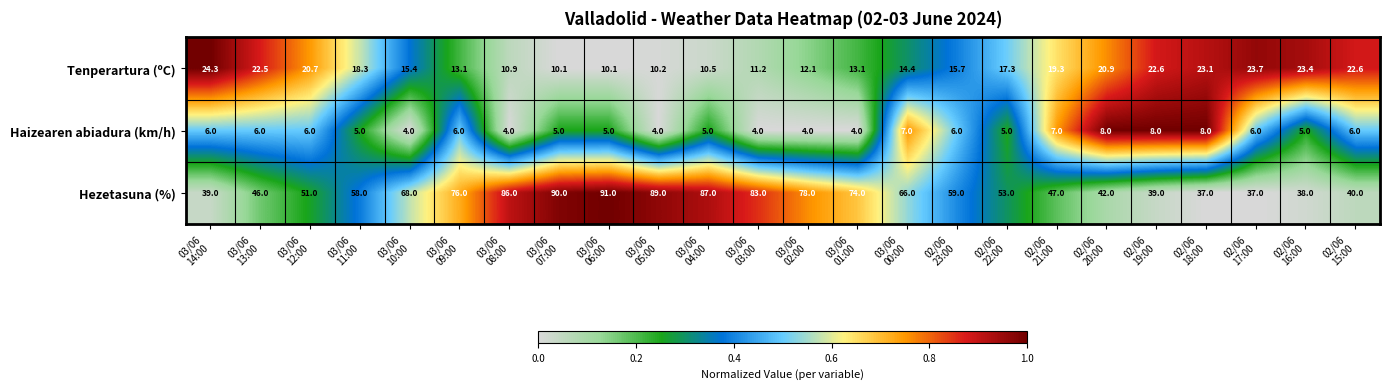

What is the difference between the maximum and minimum values in the Haizearen abiadura (km/h) series?

4.0